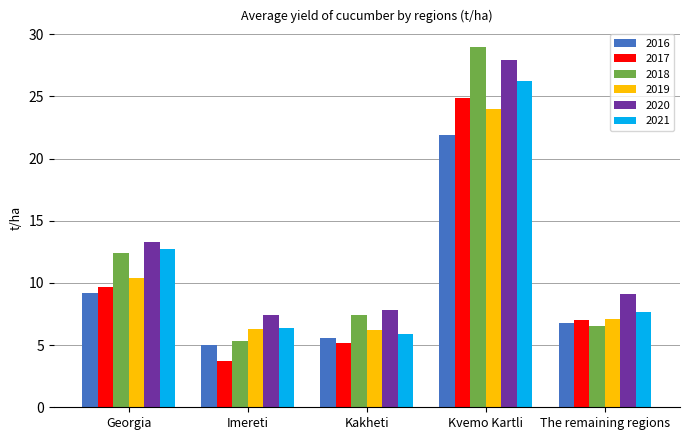

What is the label of the 2nd bar from the right?

Kvemo Kartli